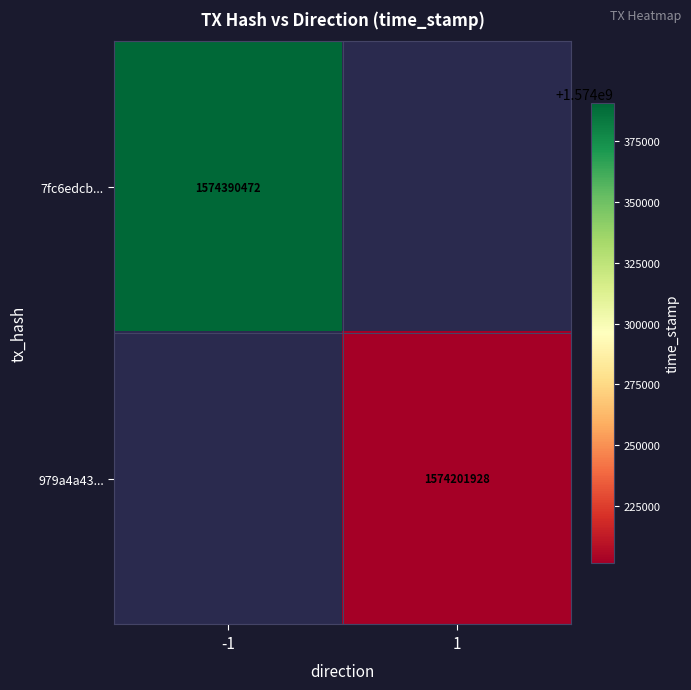

The 979a4a43... series shows 1574201928 at 1. True or false?

True